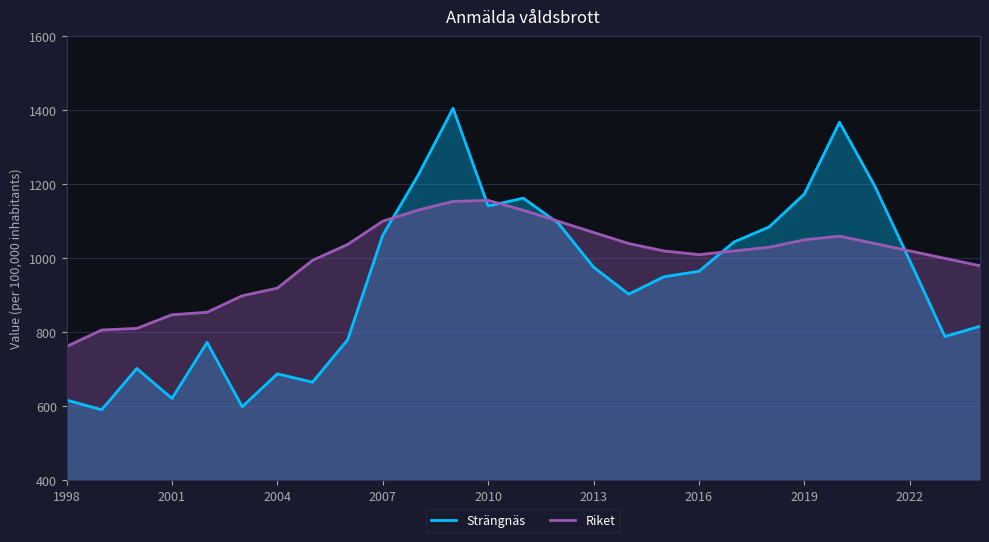

At how many categories does at least one series exceed 1144?

7